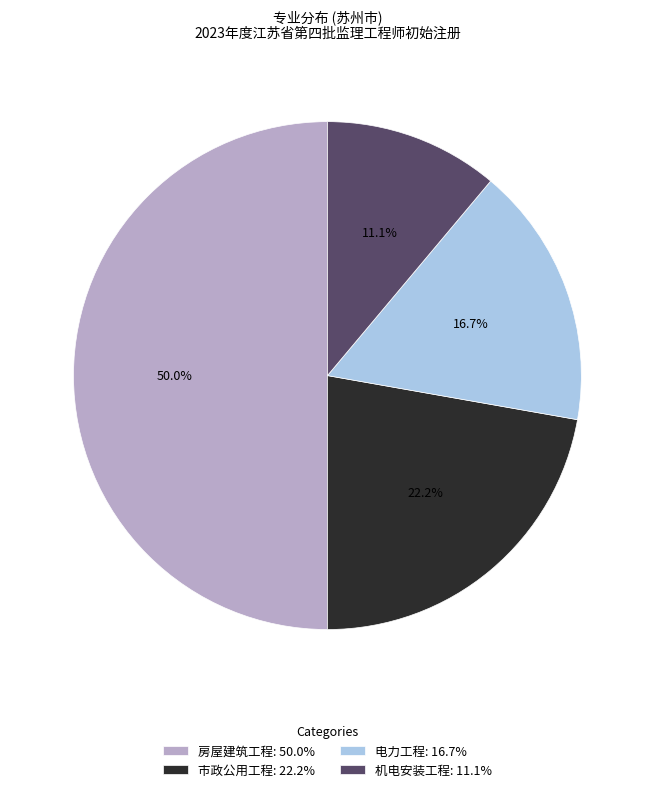

Is 机电安装工程: 11.1% the majority of the pie?

No